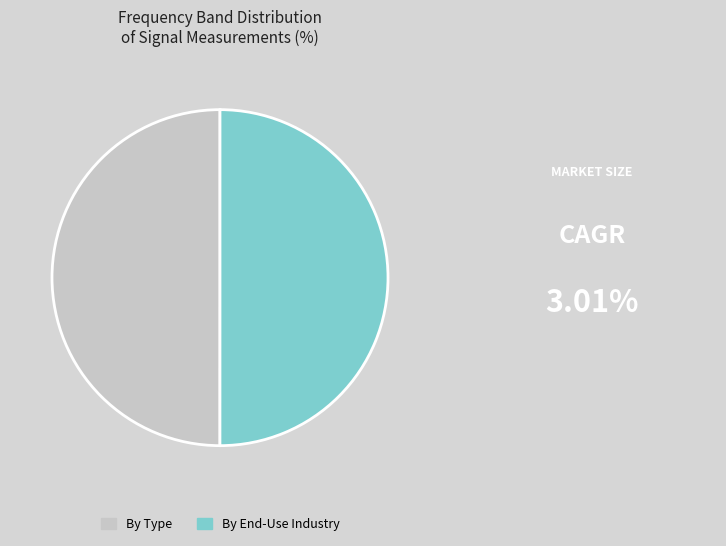

Is the sum of By Type and By End-Use Industry greater than half?

Yes